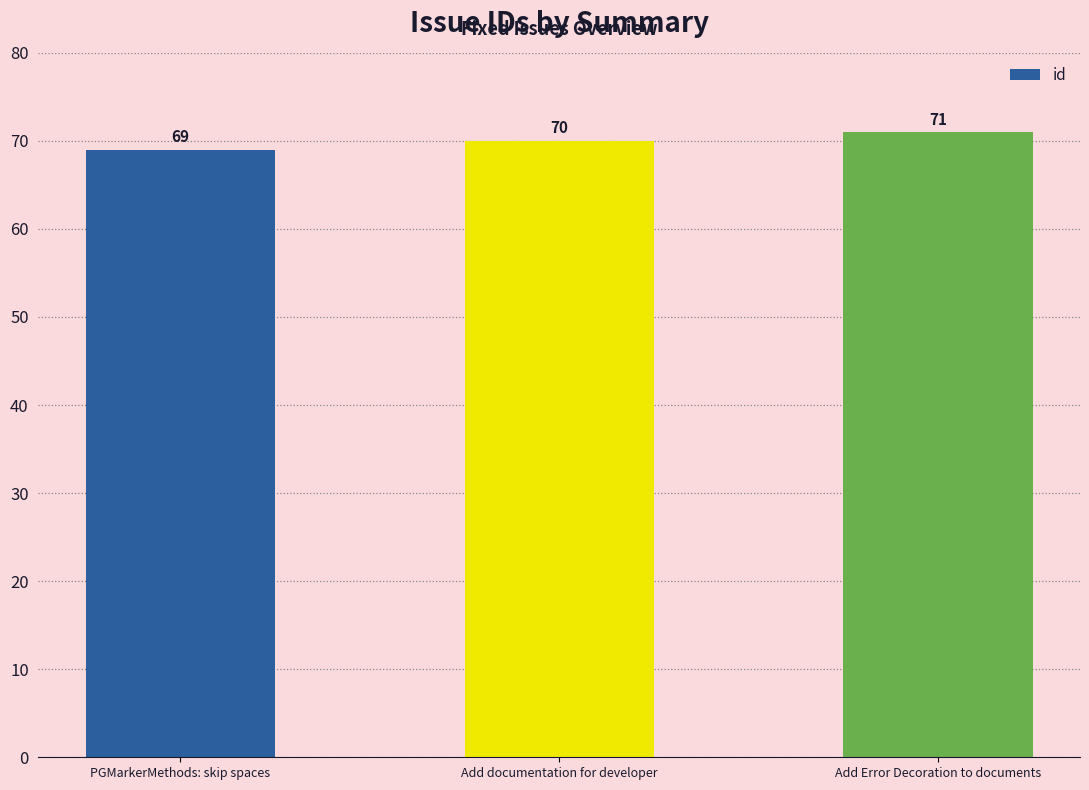

What is the greatest value displayed?

71